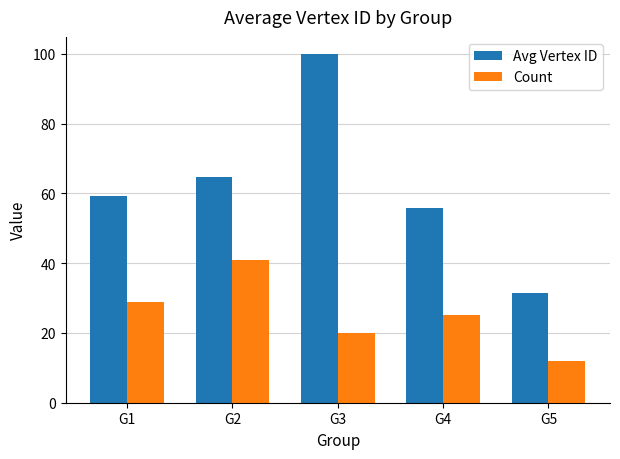

How many data points in Count are less than 25?

2